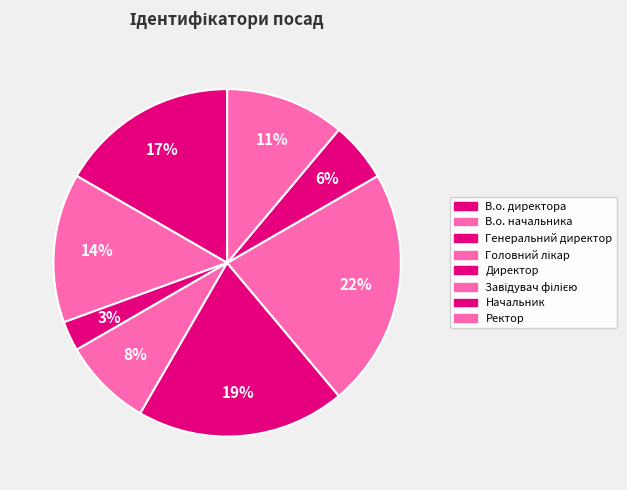

How many segments does this pie chart have?

8